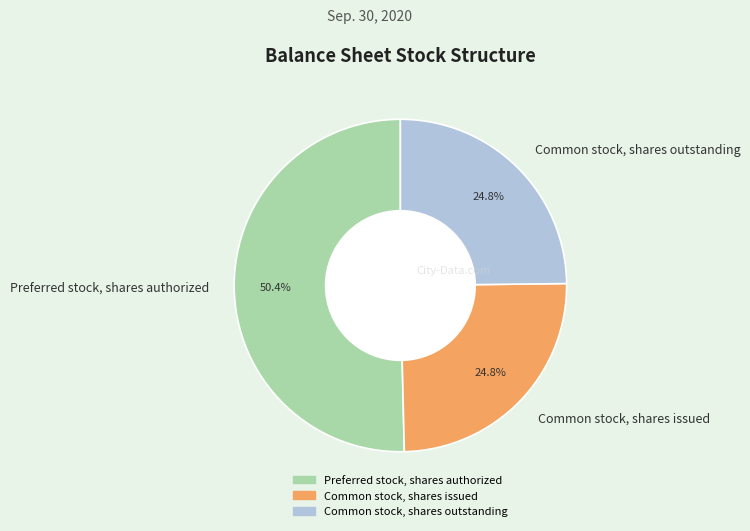

Which slice is the largest?

Preferred stock, shares authorized